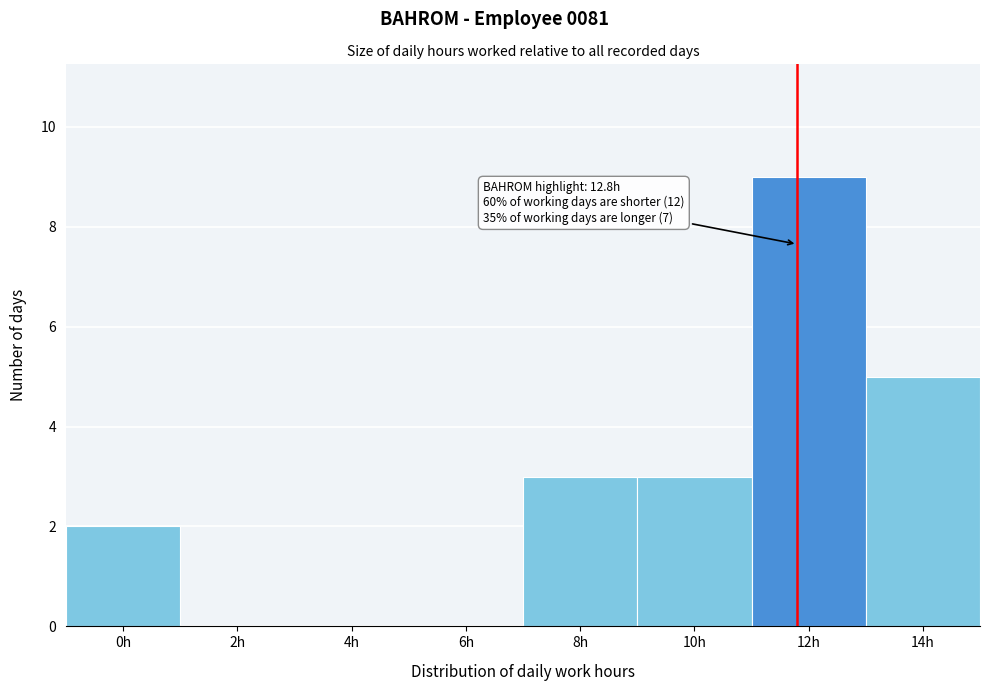

Reading right to left, extract all data points from this chart.

14h=5	12h=9	10h=3	8h=3	6h=0	4h=0	2h=0	0h=2